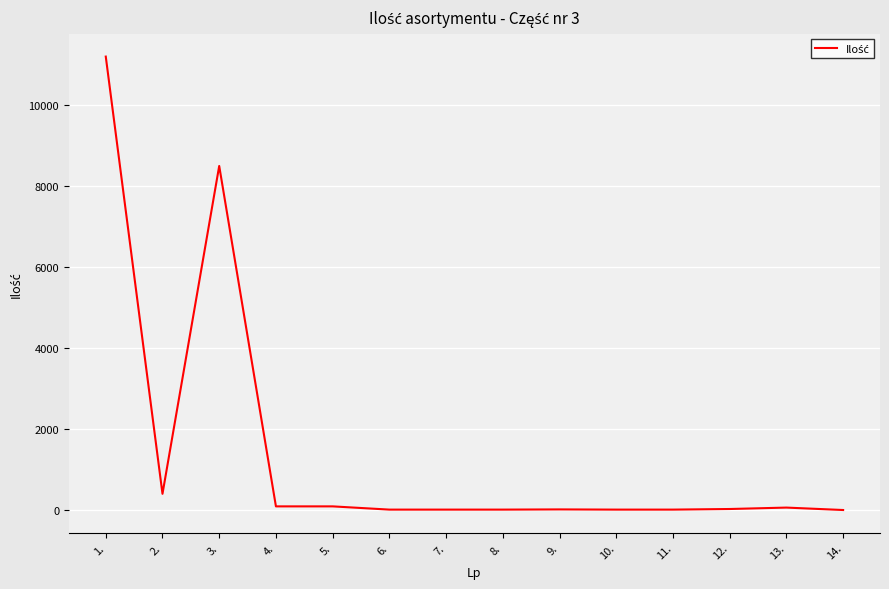

What is the greatest value displayed?

11200